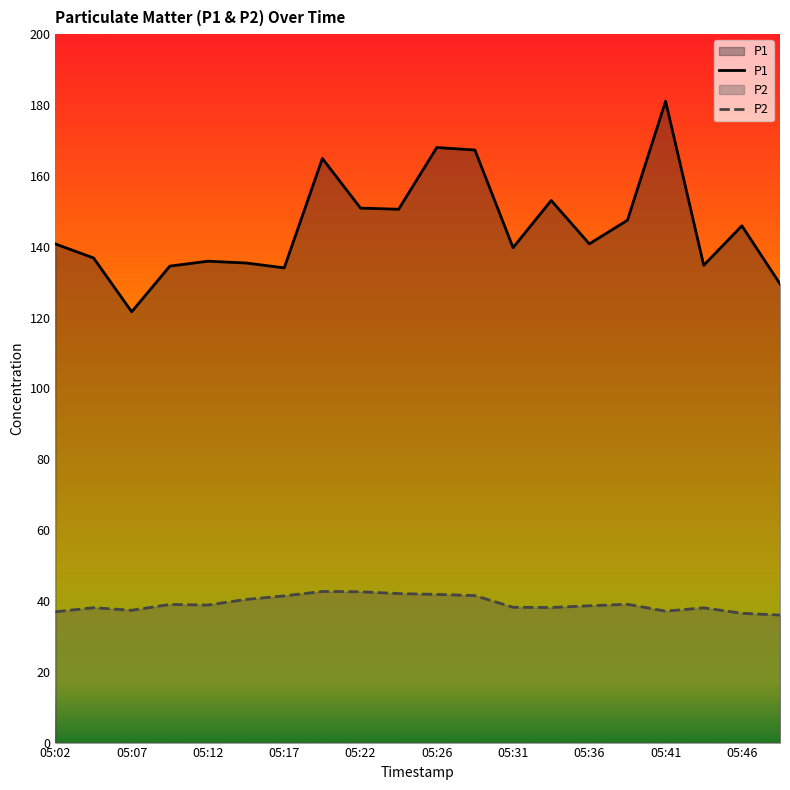

What is the total value across all series at 05:26?

209.8